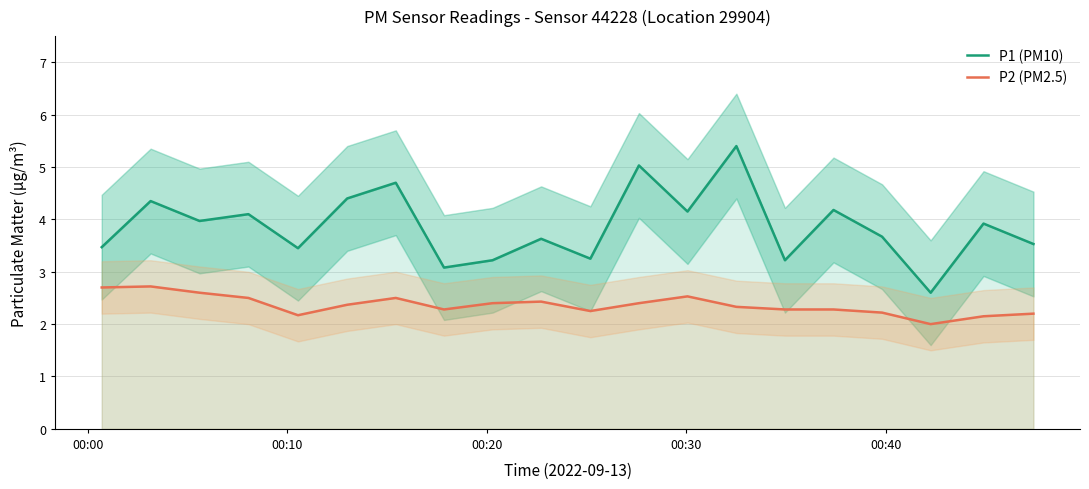

What is the highest value of the P2 (PM2.5) series?

2.7